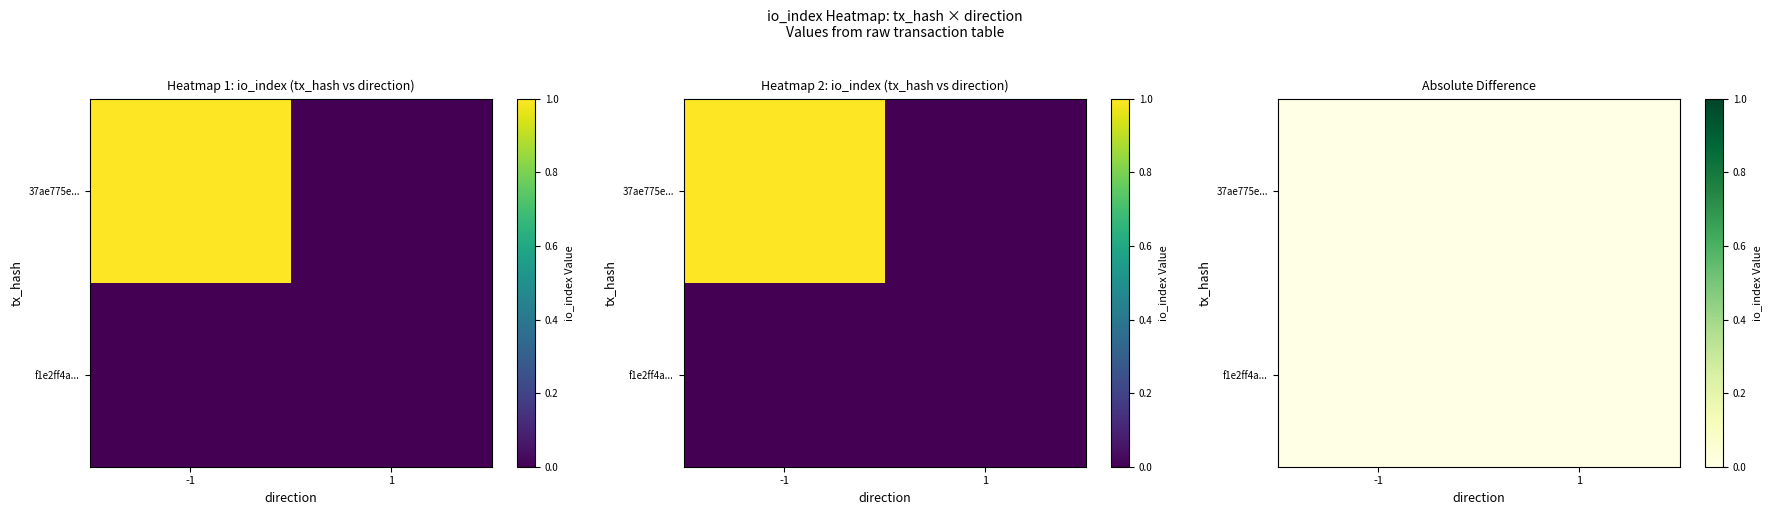

Rank the series by their maximum value, from highest to lowest.

37ae775eaaba430a7513b069bbb4b104271c572, f1e2ff4a2eb4f353a32c4d301aed7ebefbf2174